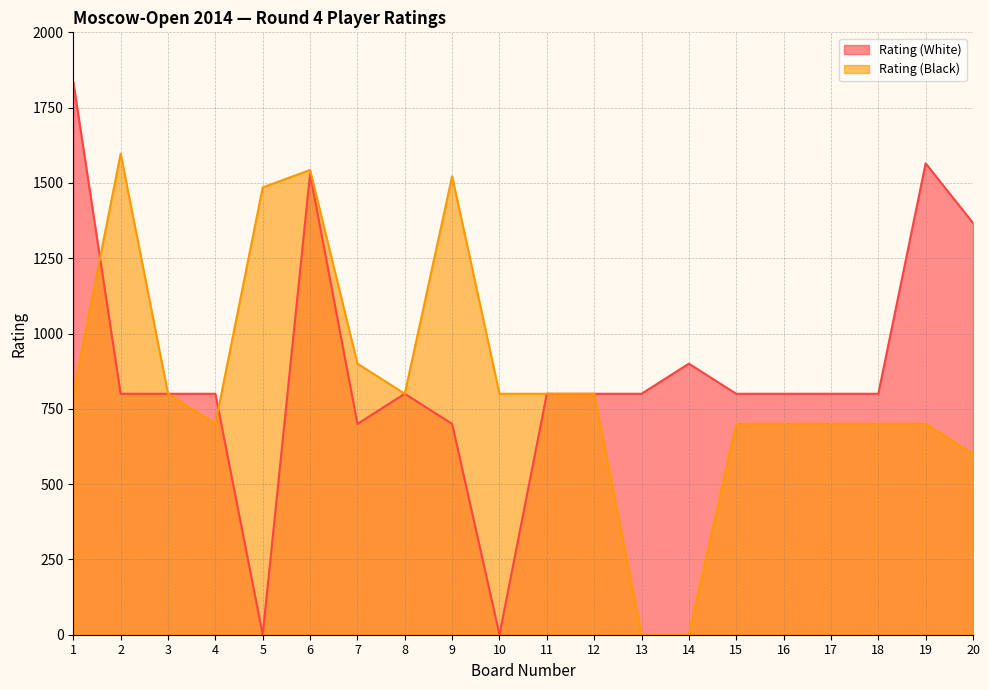

Rank the series by their maximum value, from highest to lowest.

Rating (White), Rating (Black)